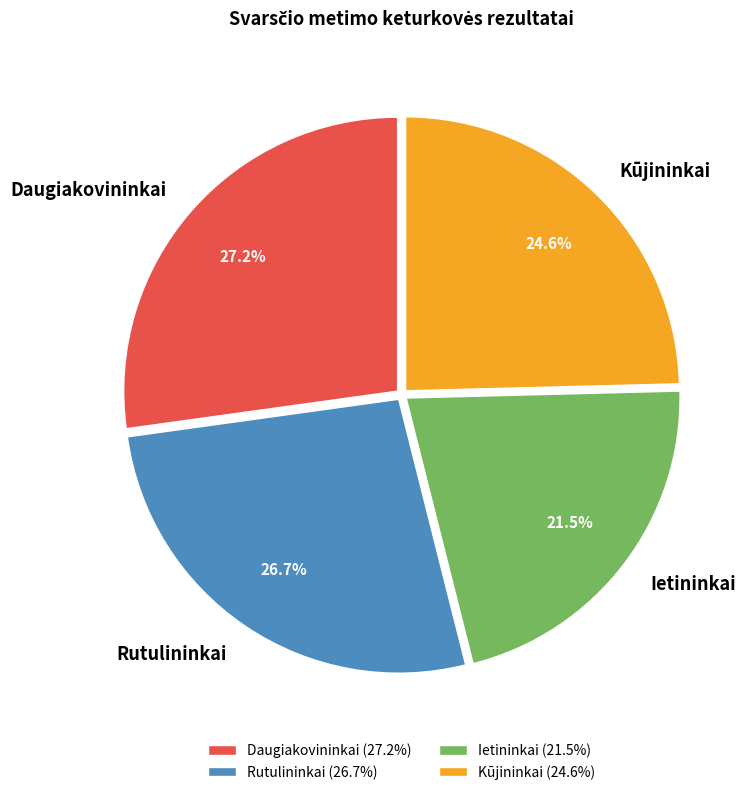

To the nearest percent, what percentage of the pie is Rutulininkai?

27%